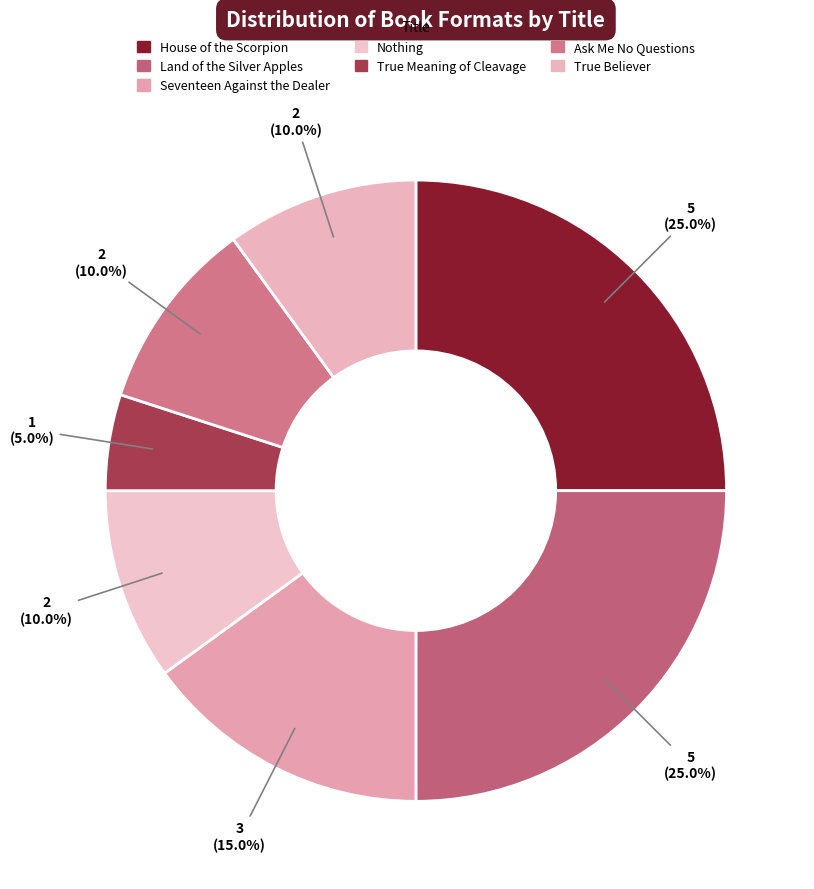

Count the number of slices in the pie.

7